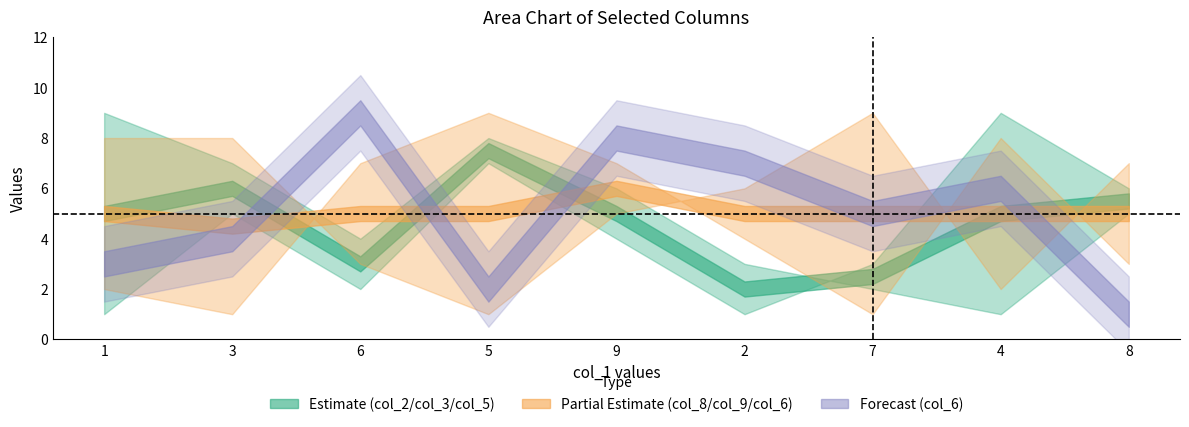

True or false: col_2 has a value of 3 at 6.

False